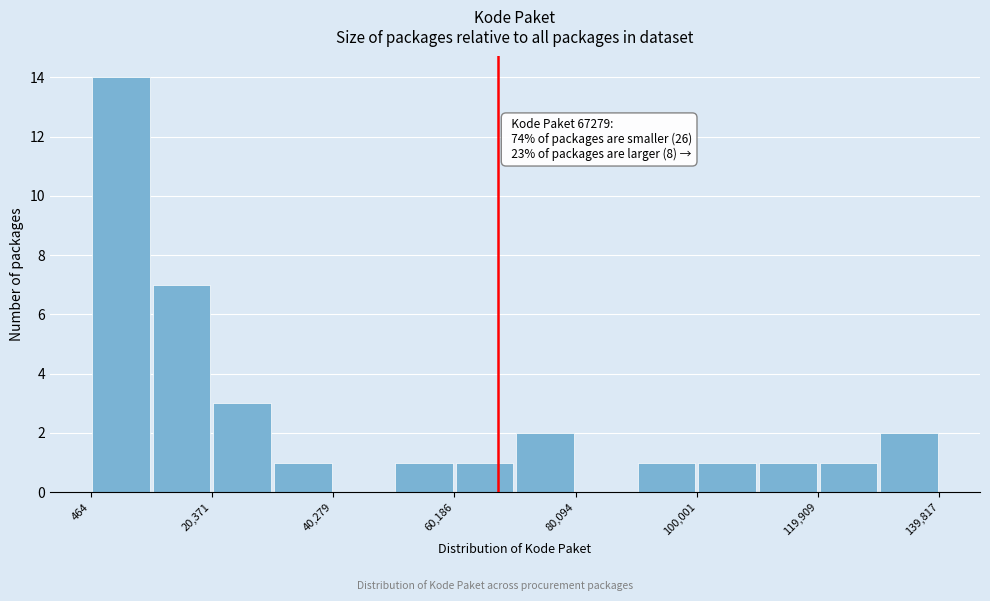

Over which range of the x-axis is the bar tallest?

0 to 10000